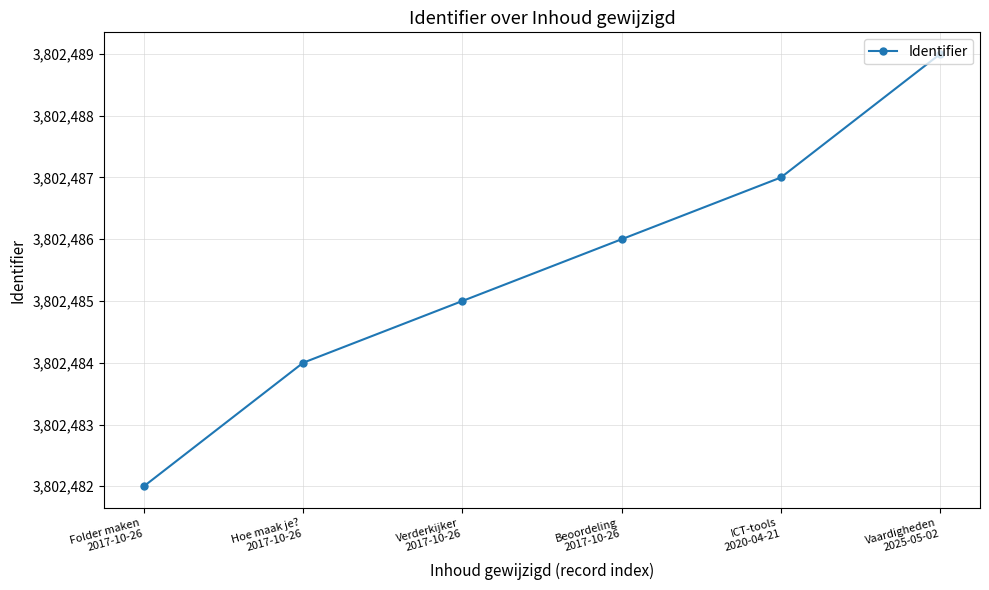

Which category has the highest value across all series?

Vaardigheden
2025-05-02